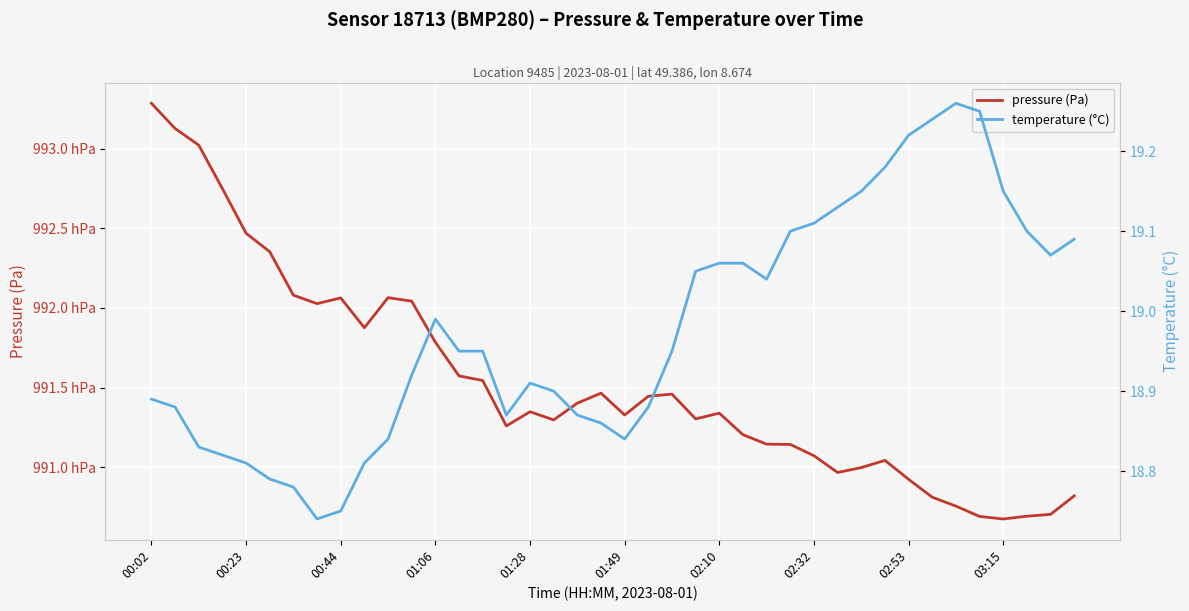

True or false: temperature (°C) and pressure (Pa) intersect in this chart.

False